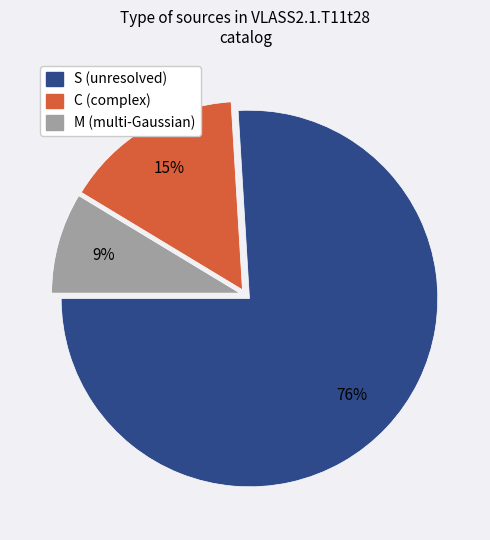

True or false: M accounts for 9% of the total.

True